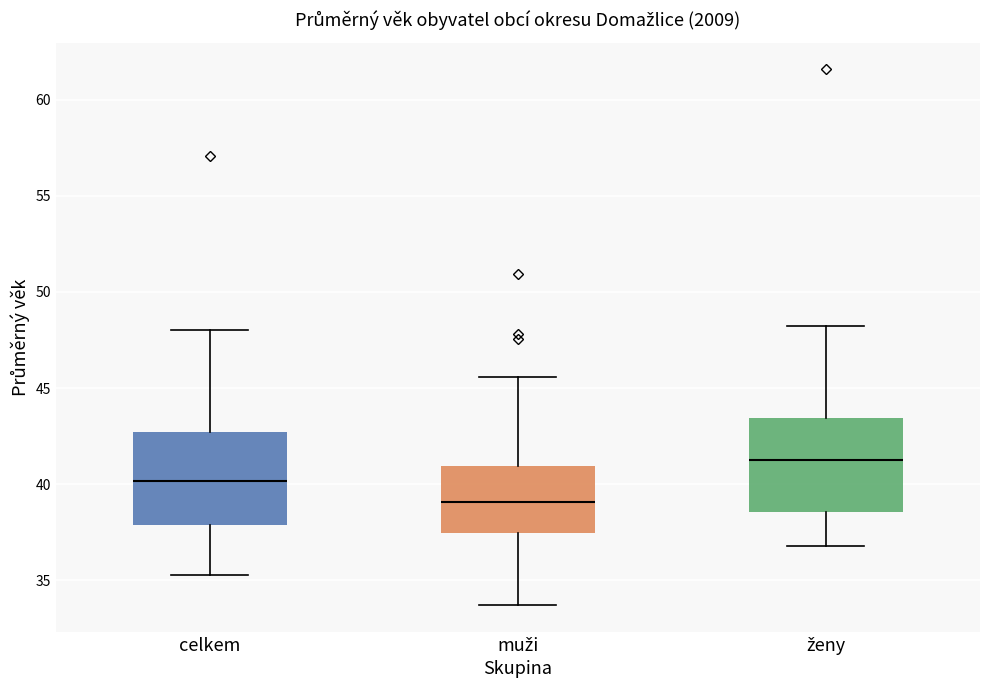

Reading left to right, transcribe this box plot: for each box, give where its median line is, the range the box spans, and where its two whiskers end, as read against the y-axis. The values are not printed on the chart, so give them approximately, as read against the axis.

celkem: median 40.0, box 38.0 to 42.5, whiskers 35.5 to 48.0
muži: median 39.0, box 37.5 to 41.0, whiskers 33.5 to 45.5
ženy: median 41.5, box 38.5 to 43.5, whiskers 37.0 to 48.5